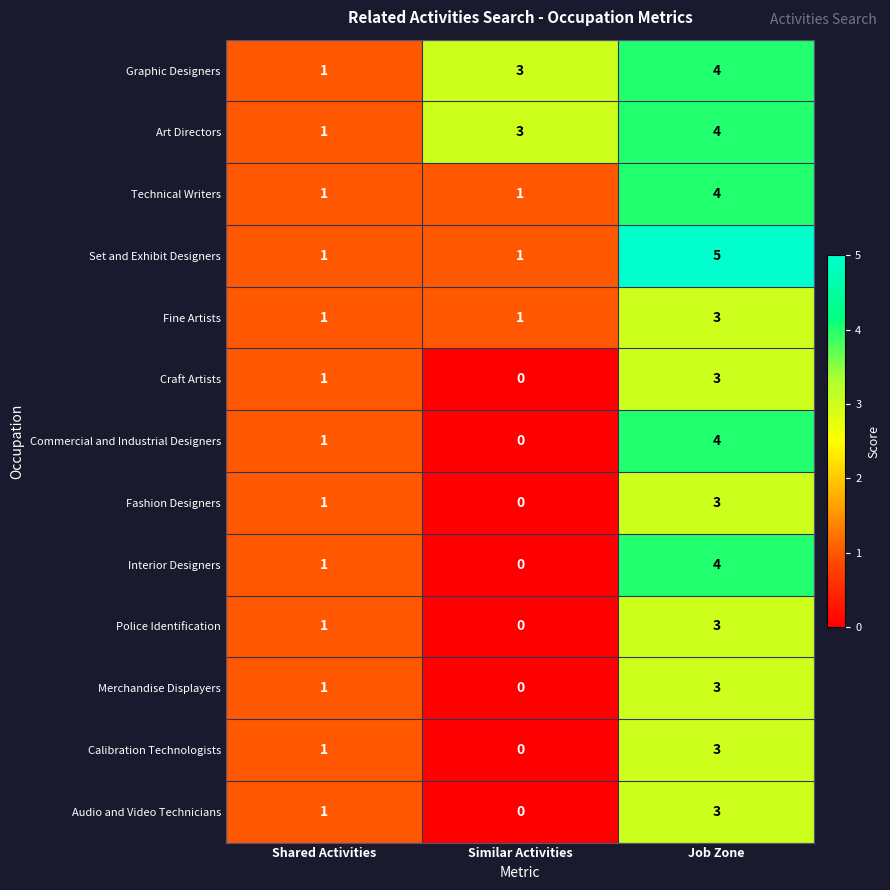

At which label is Interior Designers closest to 2?

Shared Activities